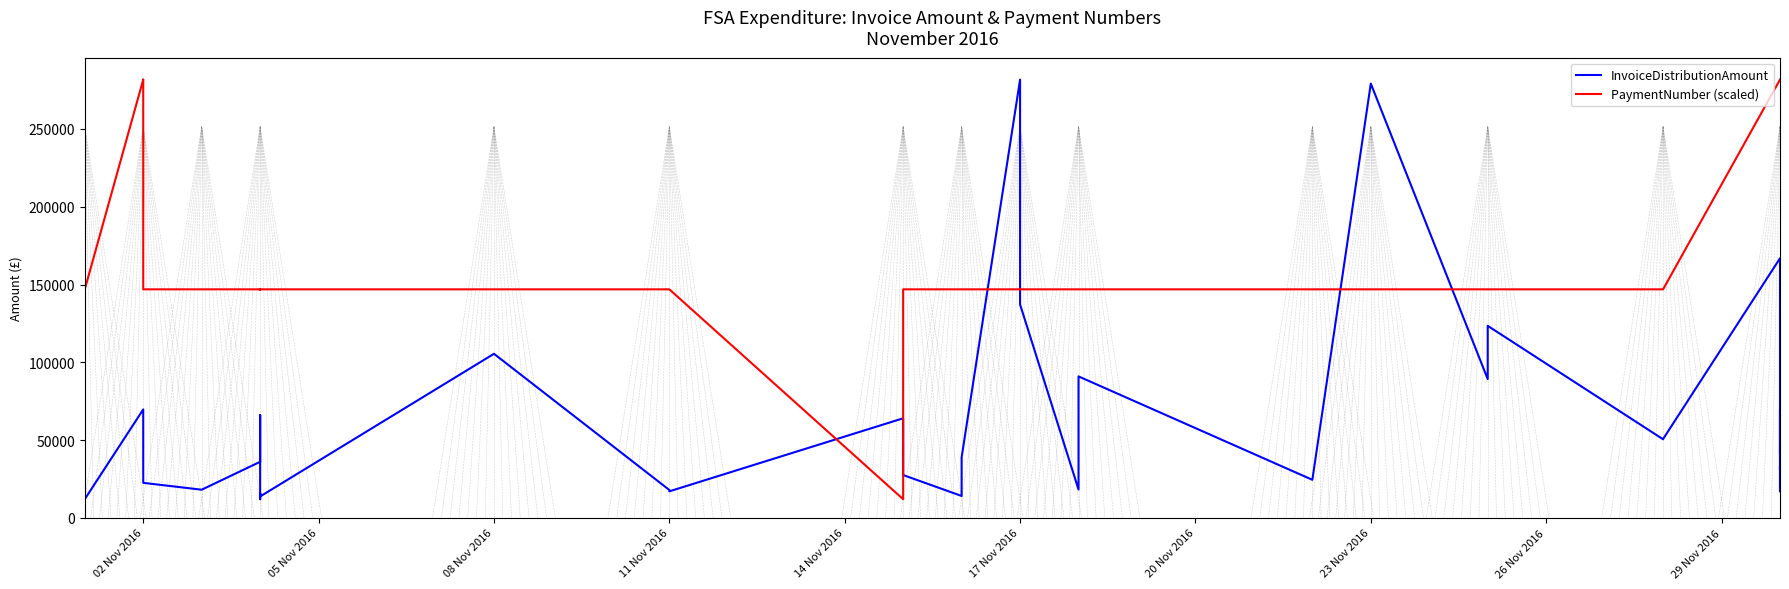

Which series has the widest spread of values?

InvoiceDistributionAmount